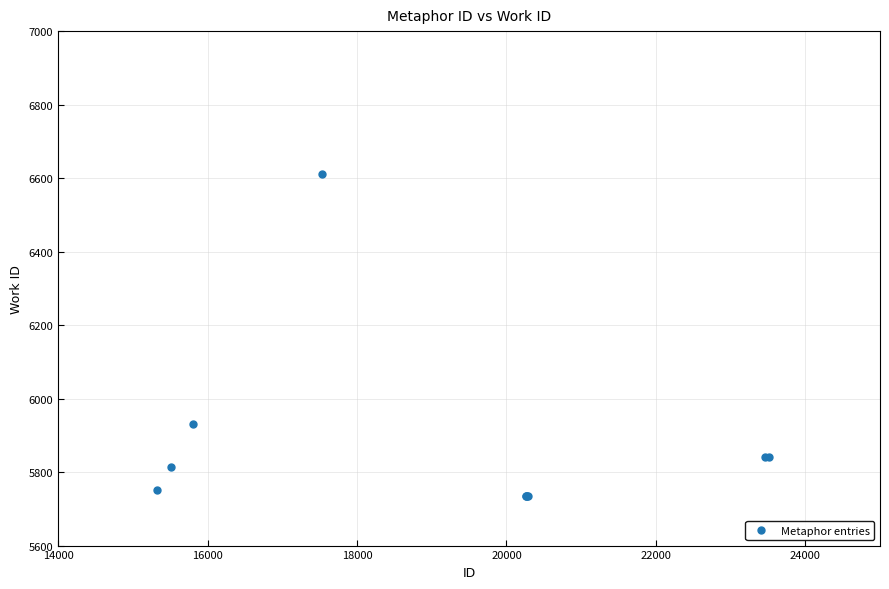

What Y value in the scatter plot is closest to 6173?

5930